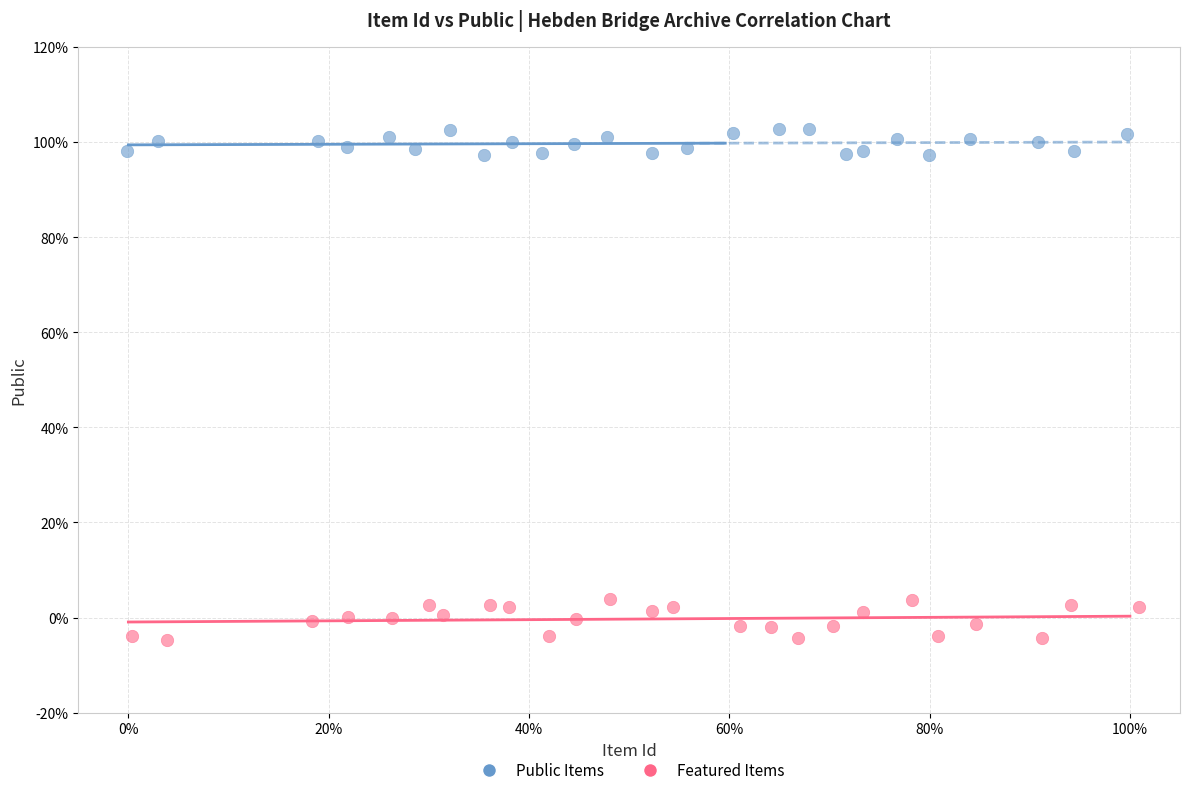

Which series has the widest spread of Y values?

Featured Items